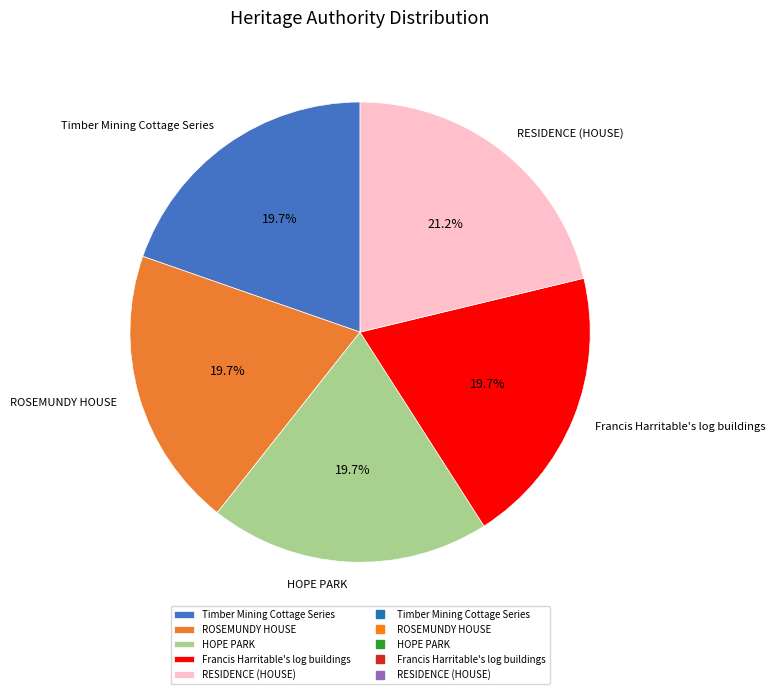

Which slice is the largest?

RESIDENCE (HOUSE)